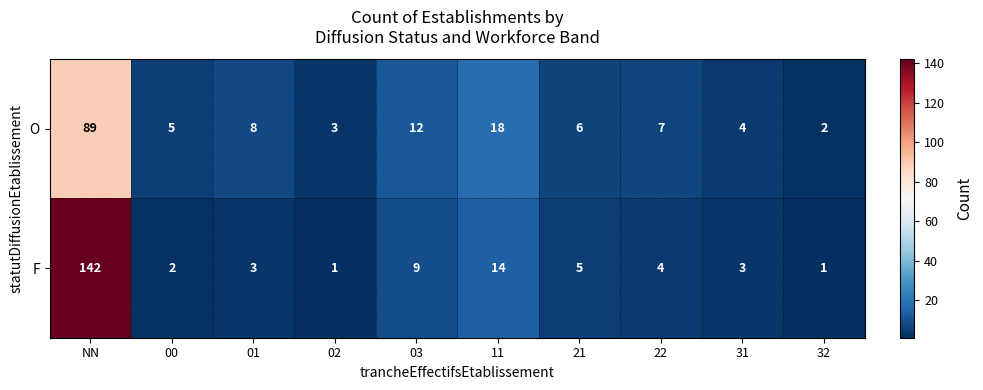

Reading left to right, list all the values displayed in this chart.

O: 89	5	8	3	12	18	6	7	4	2
F: 142	2	3	1	9	14	5	4	3	1